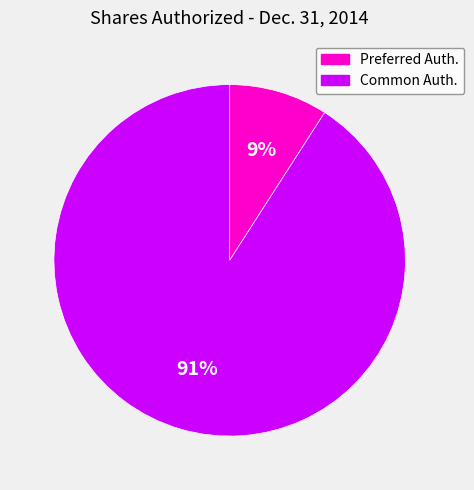

To the nearest percent, what is the difference between the largest and smallest slice percentages?

82%